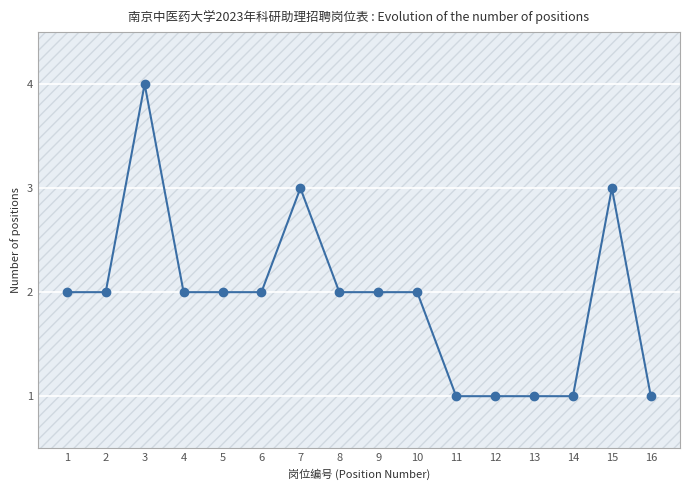

How many lines are shown in the chart?

1